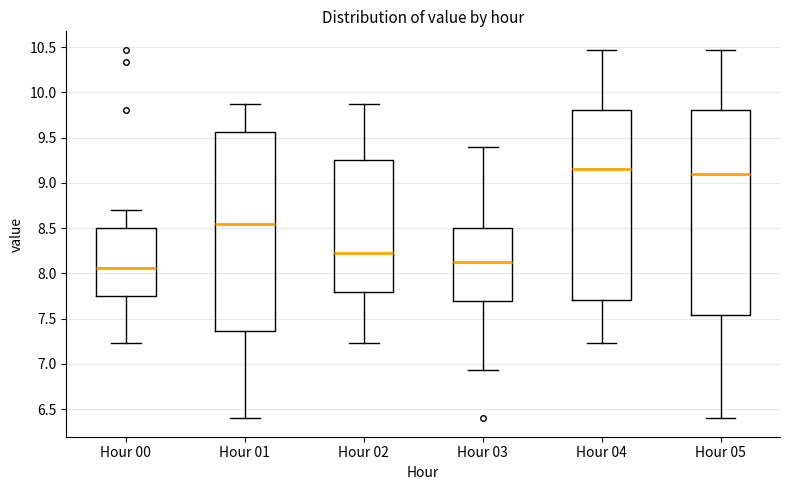

Reading left to right, transcribe this box plot: for each box, give where its median line is, the range the box spans, and where its two whiskers end, as read against the y-axis. The values are not printed on the chart, so give them approximately, as read against the axis.

Hour 00: median 8.05, box 7.75 to 8.50, whiskers 7.25 to 8.70
Hour 01: median 8.55, box 7.35 to 9.55, whiskers 6.40 to 9.85
Hour 02: median 8.25, box 7.80 to 9.25, whiskers 7.25 to 9.85
Hour 03: median 8.15, box 7.70 to 8.50, whiskers 6.95 to 9.40
Hour 04: median 9.15, box 7.70 to 9.80, whiskers 7.25 to 10.45
Hour 05: median 9.10, box 7.55 to 9.80, whiskers 6.40 to 10.45